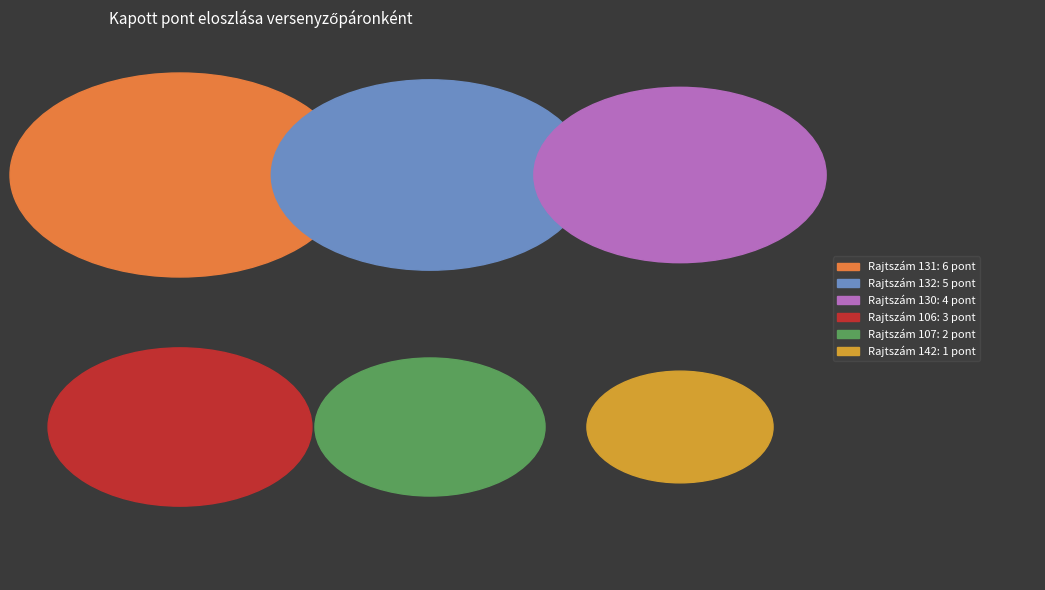

Do 130 and 107 together represent more than half of the pie?

No